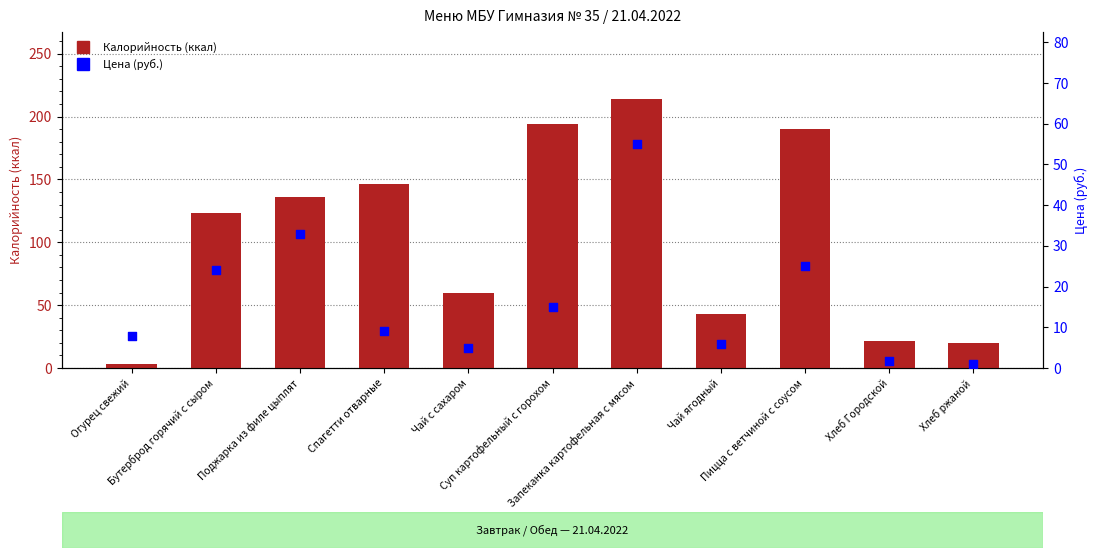

What are all the series names shown in the legend?

Калорийность, Цена